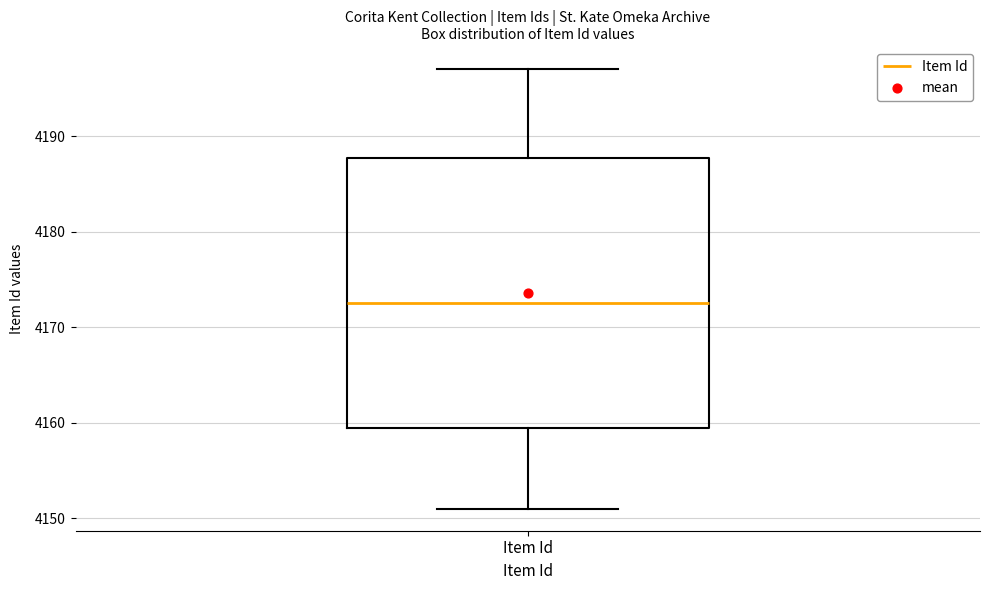

Where does the median line of the box for Item Id sit on the y-axis? The values are not printed on the chart, so give them approximately, as read against the axis.

4173